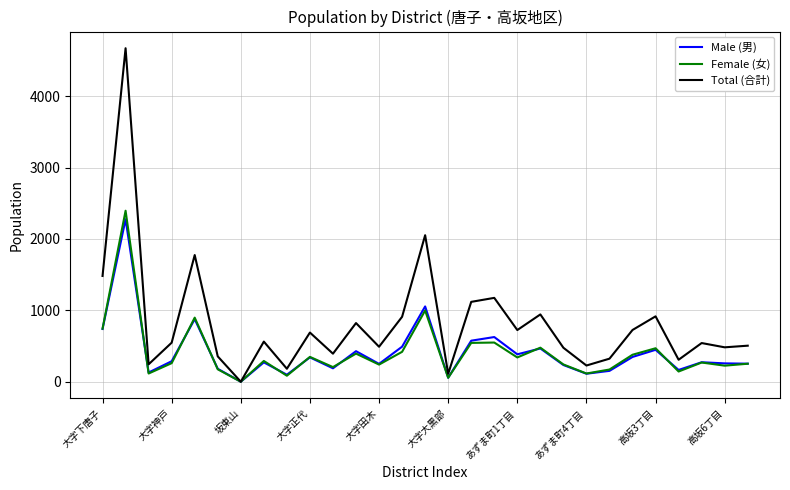

What is the maximum value for Male (男)?

2277